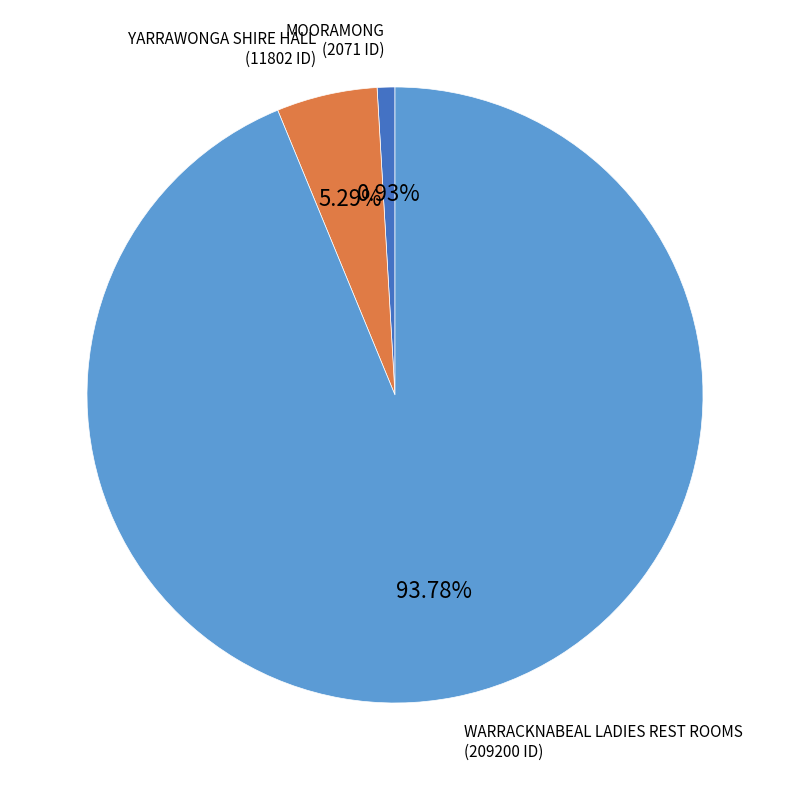

Rank the categories by value from lowest to highest.

MOORAMONG, YARRAWONGA SHIRE HALL, WARRACKNABEAL LADIES REST ROOMS